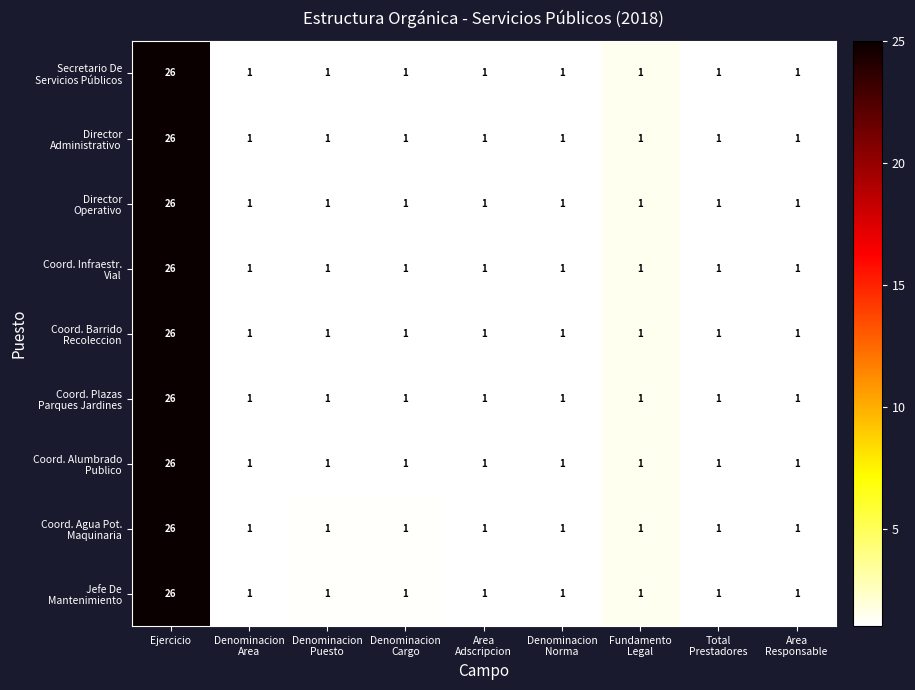

Which category has the highest value across all series?

Ejercicio